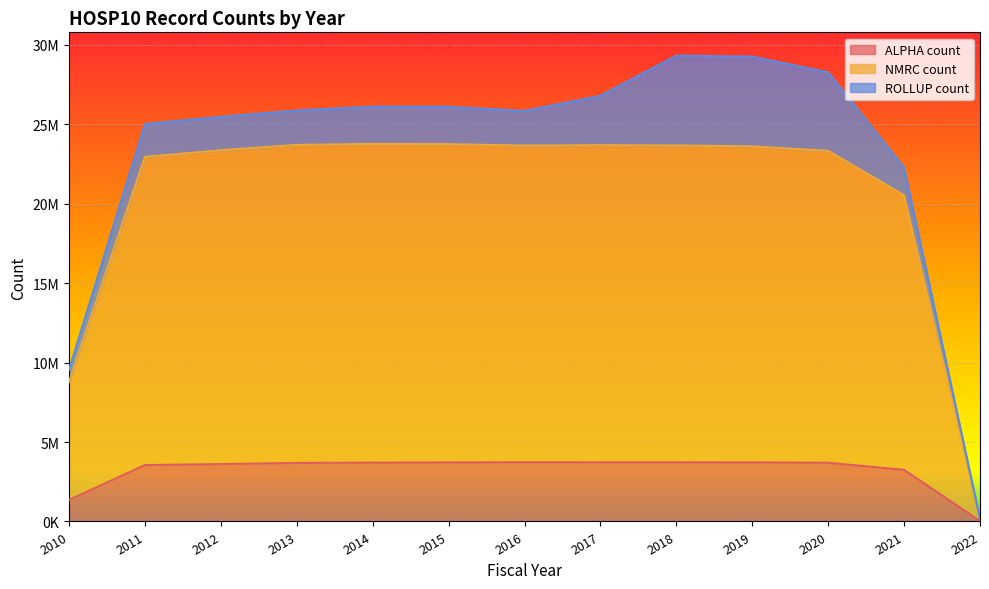

In NMRC count, how many points are lower than both neighbors (excluding endpoints)?

1